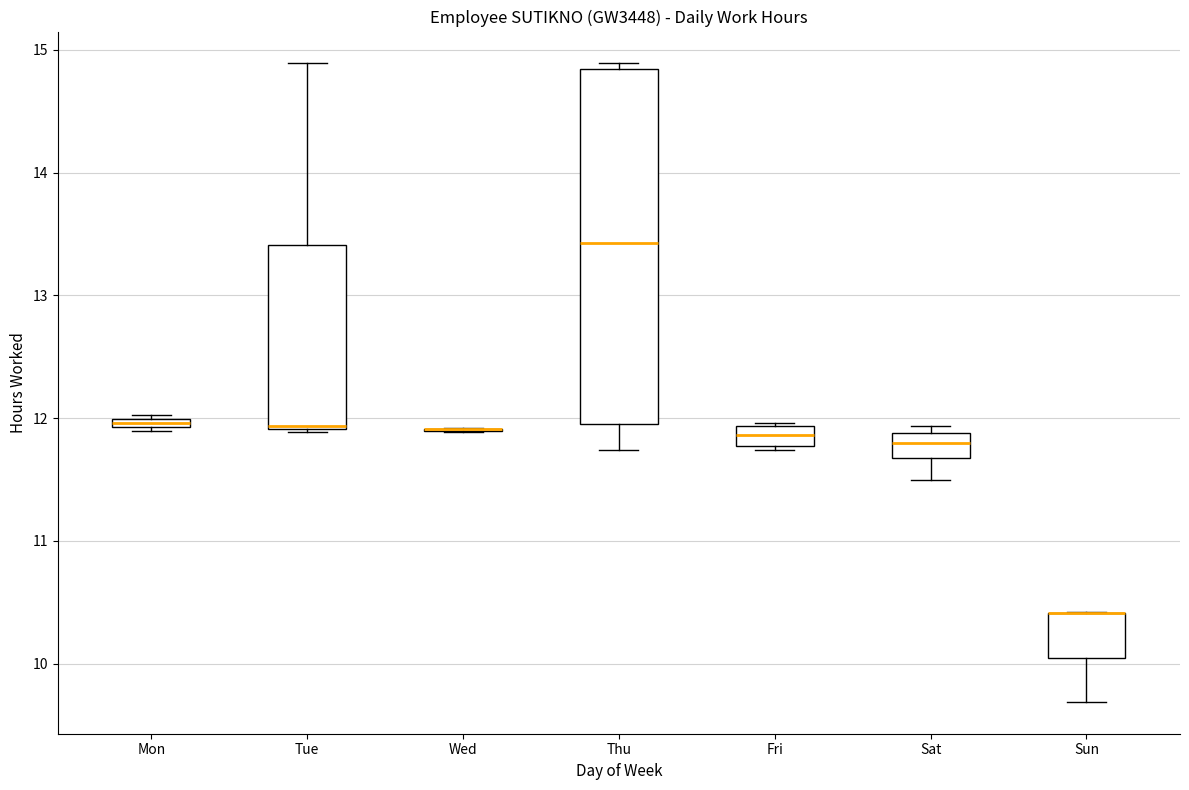

Which box is the tallest, from its lower edge to its upper edge?

Thu